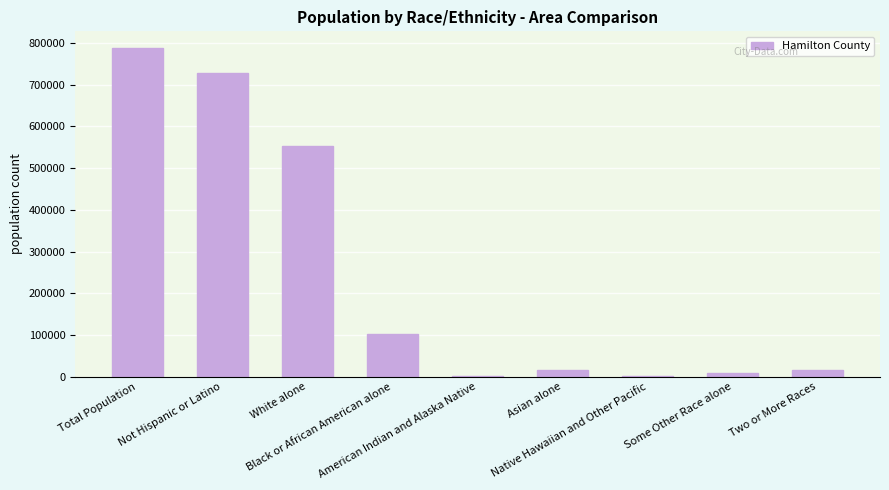

Count the number of data series in this chart.

1